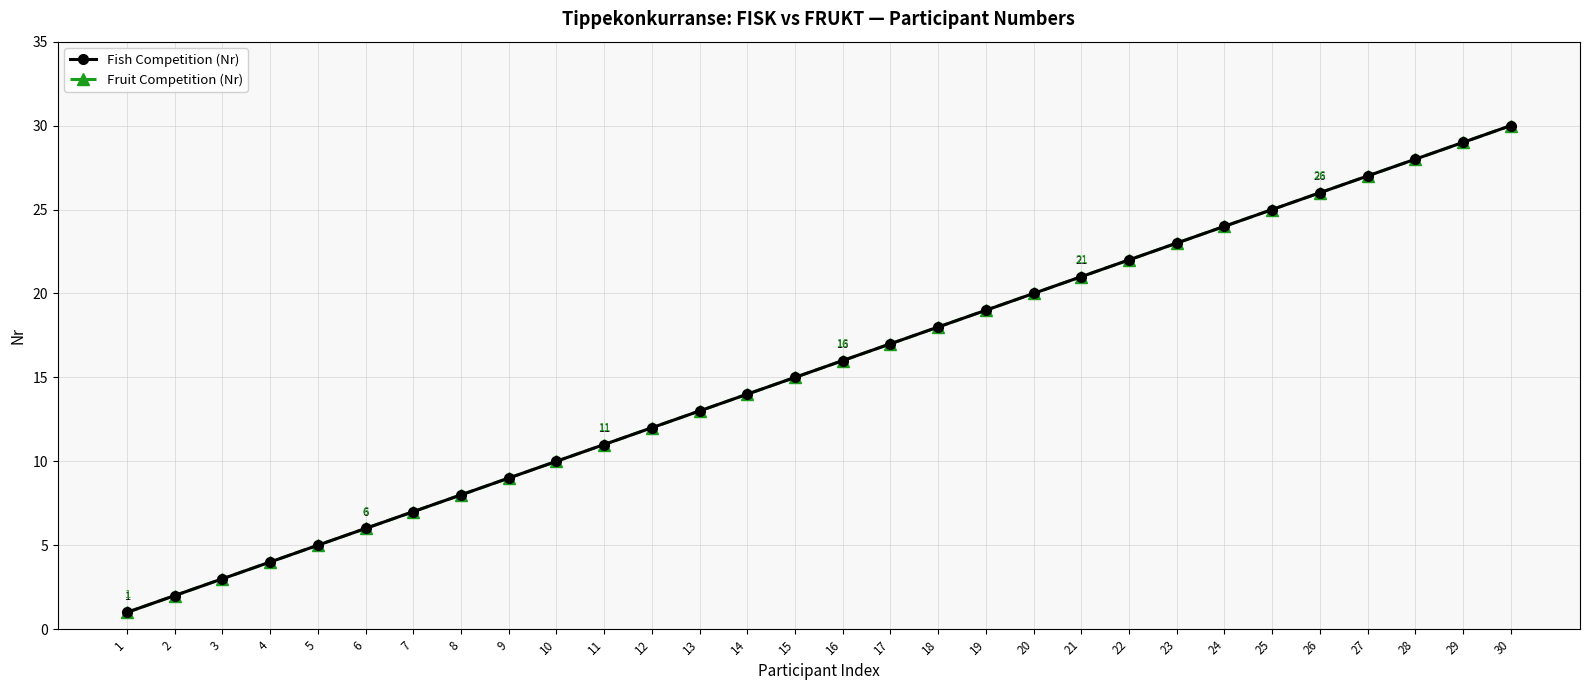

Is this an area chart (filled region under the line)?

No